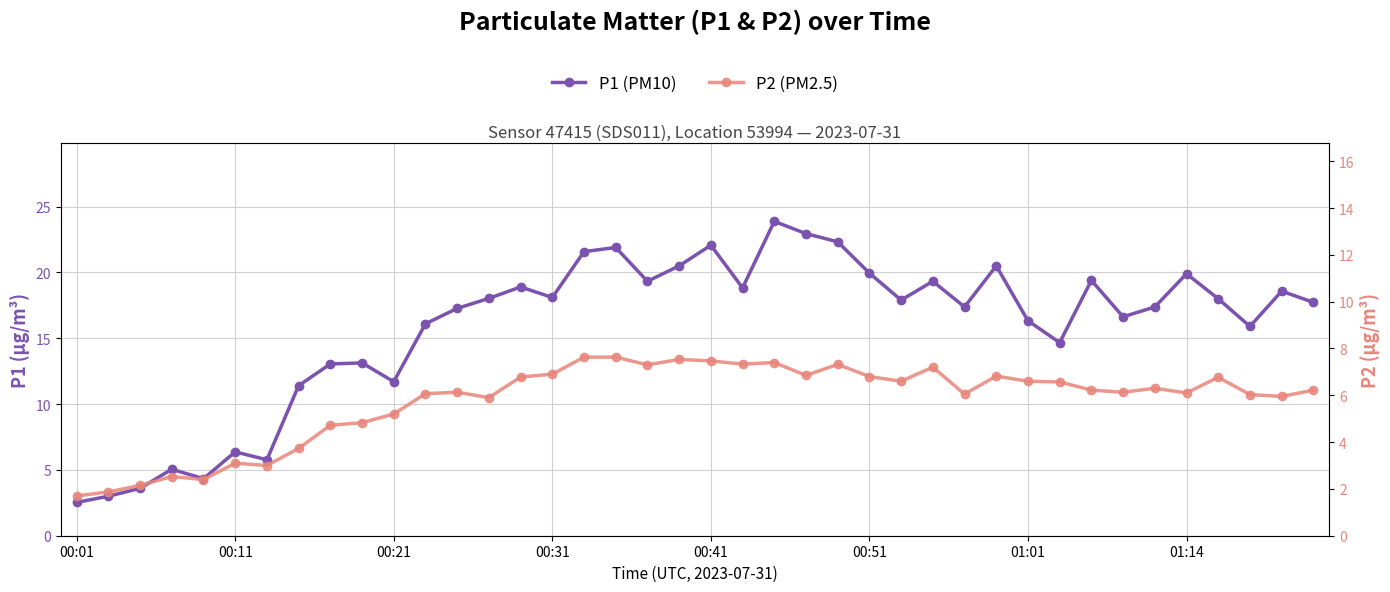

Reading left to right, extract all data points from this chart.

P1: 2.5	3.0	3.6	5.0	4.3	6.4	5.8	11.4	13.1	13.1	11.7	16.1	17.3	18.0	18.9	18.1	21.6	21.9	19.3	20.5	22.1	18.8	23.9	22.9	22.3	19.9	17.9	19.3	17.4	20.5	16.3	14.7	19.4	16.6	17.4	19.9	18.0	15.9	18.6	17.7
P2: 1.7	1.9	2.1	2.5	2.4	3.1	3.0	3.7	4.7	4.8	5.2	6.1	6.1	5.9	6.8	6.9	7.6	7.6	7.3	7.5	7.5	7.3	7.4	6.8	7.3	6.8	6.6	7.2	6.0	6.8	6.6	6.6	6.2	6.1	6.3	6.1	6.8	6.0	6.0	6.2